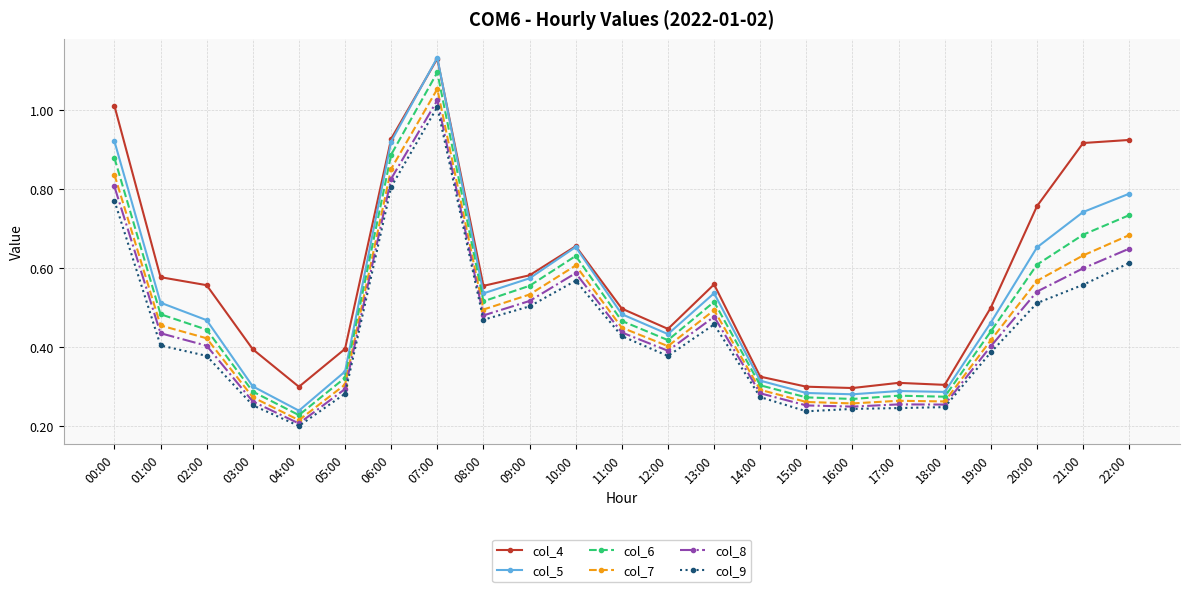

True or false: col_5 has a value of 0.8 at 22:00.

True